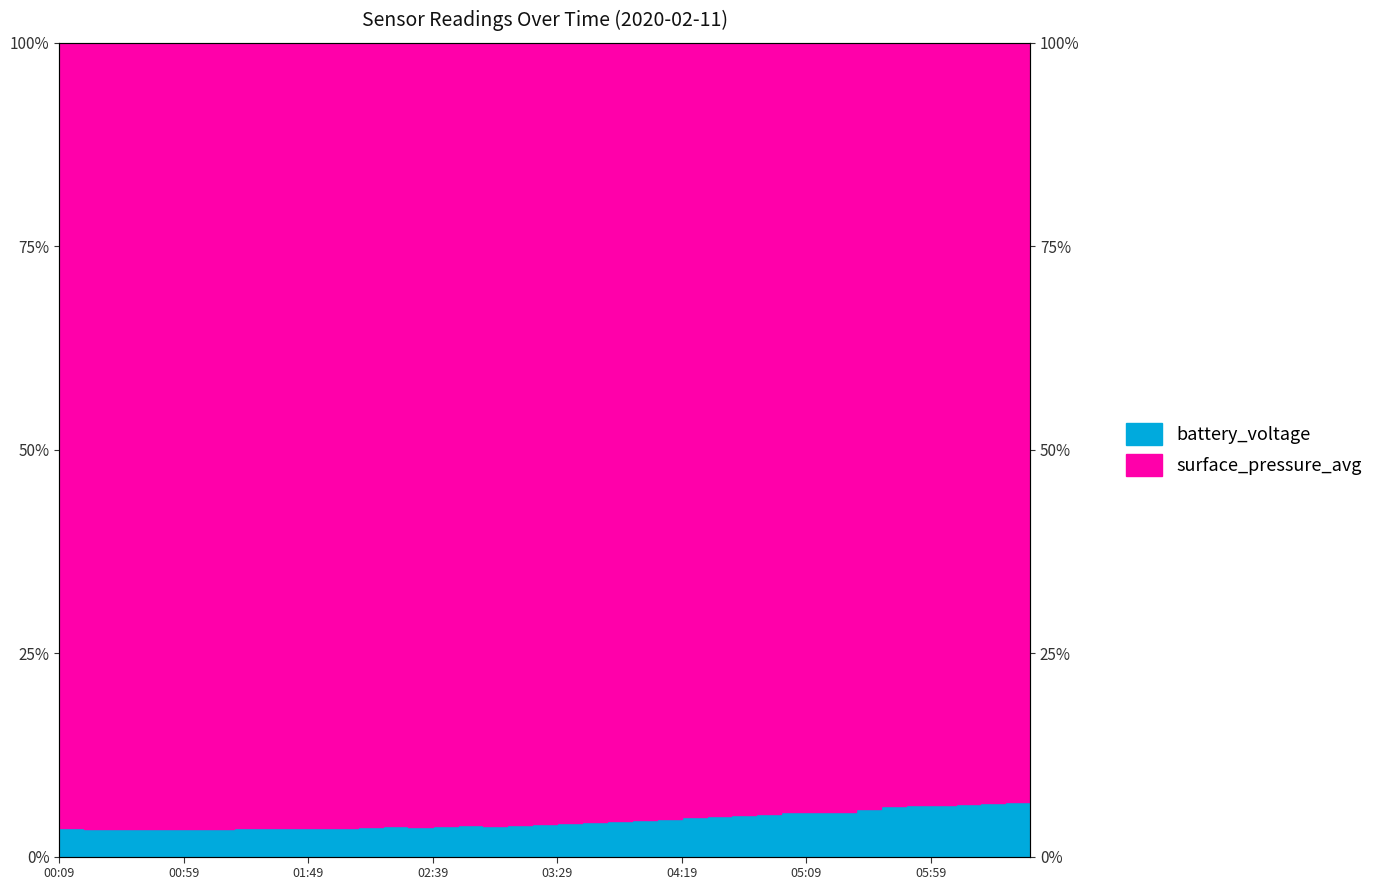

What is the difference between the maximum and minimum values?

3.6